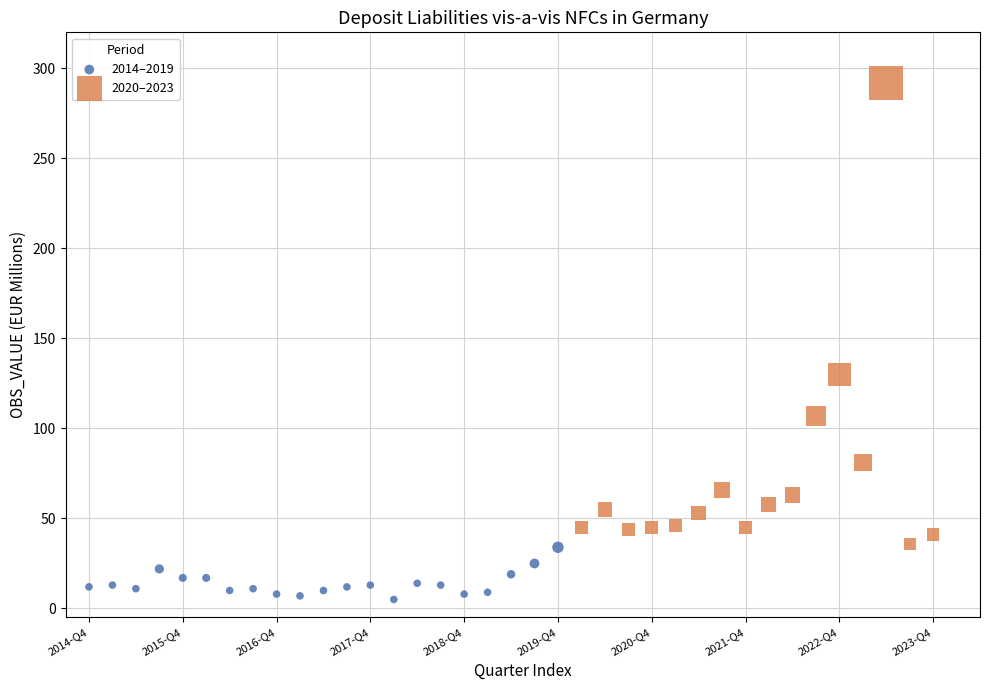

Which series contains the lowest Y value?

2014–2019